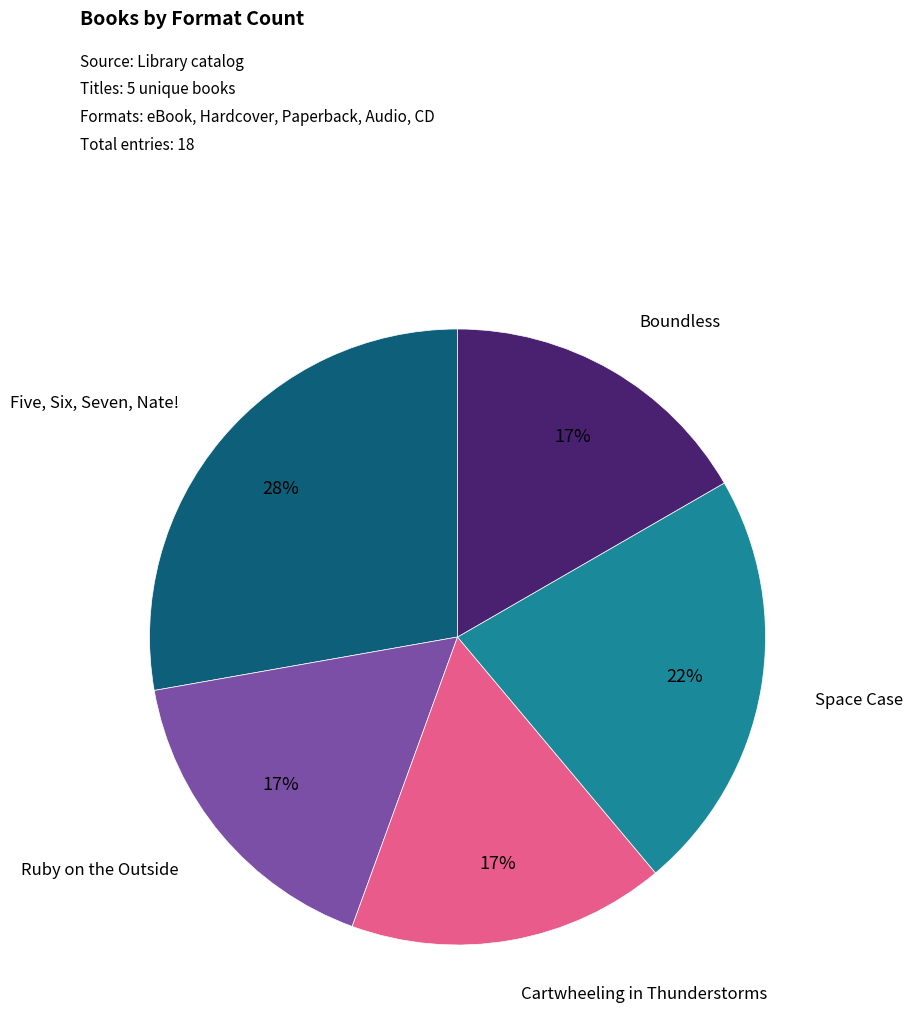

To the nearest percent, what is the difference between the largest and smallest slice percentages?

11%